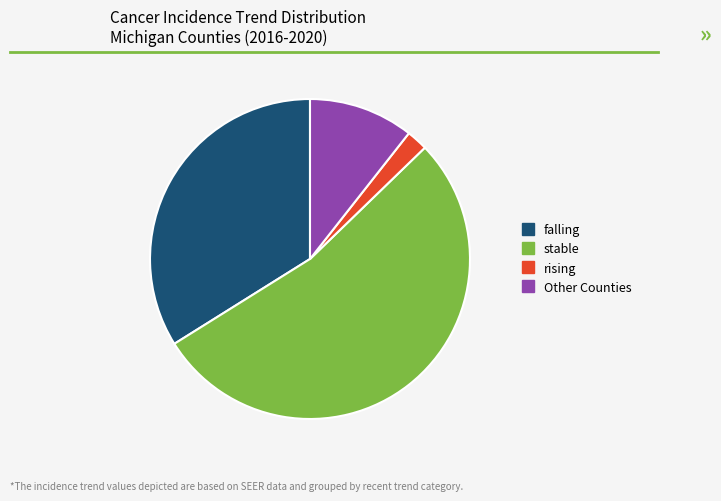

Is there a majority slice in this chart?

Yes